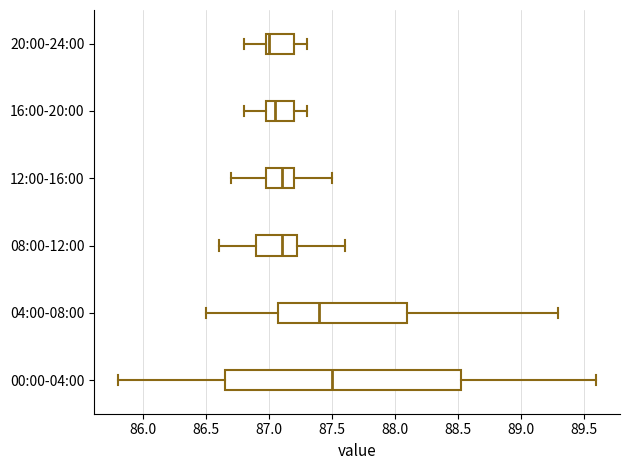

Where does the left whisker of the box for 08:00-12:00 end on the x-axis? The values are not printed on the chart, so give them approximately, as read against the axis.

86.60